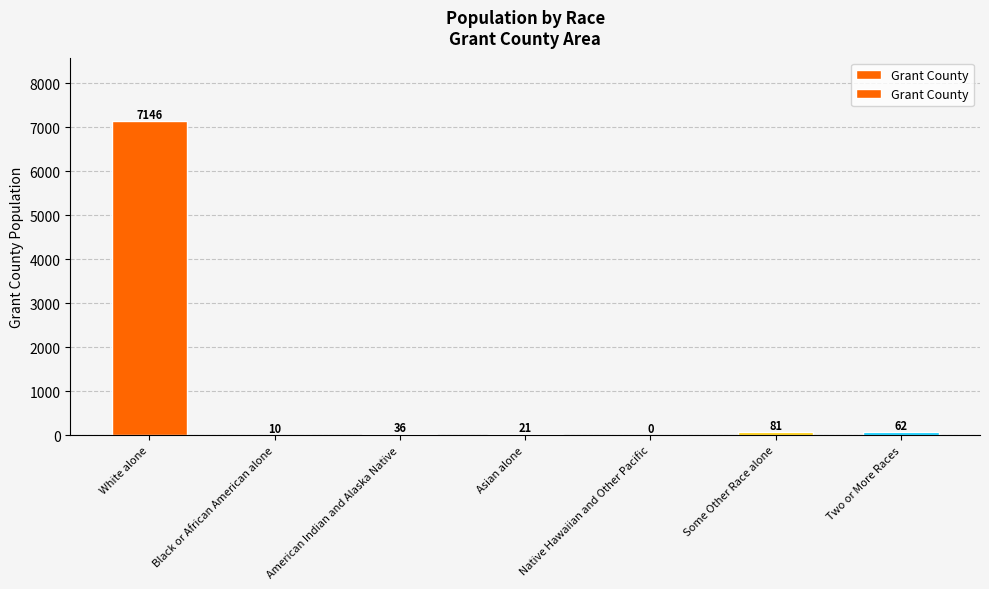

What is the greatest value displayed?

7146